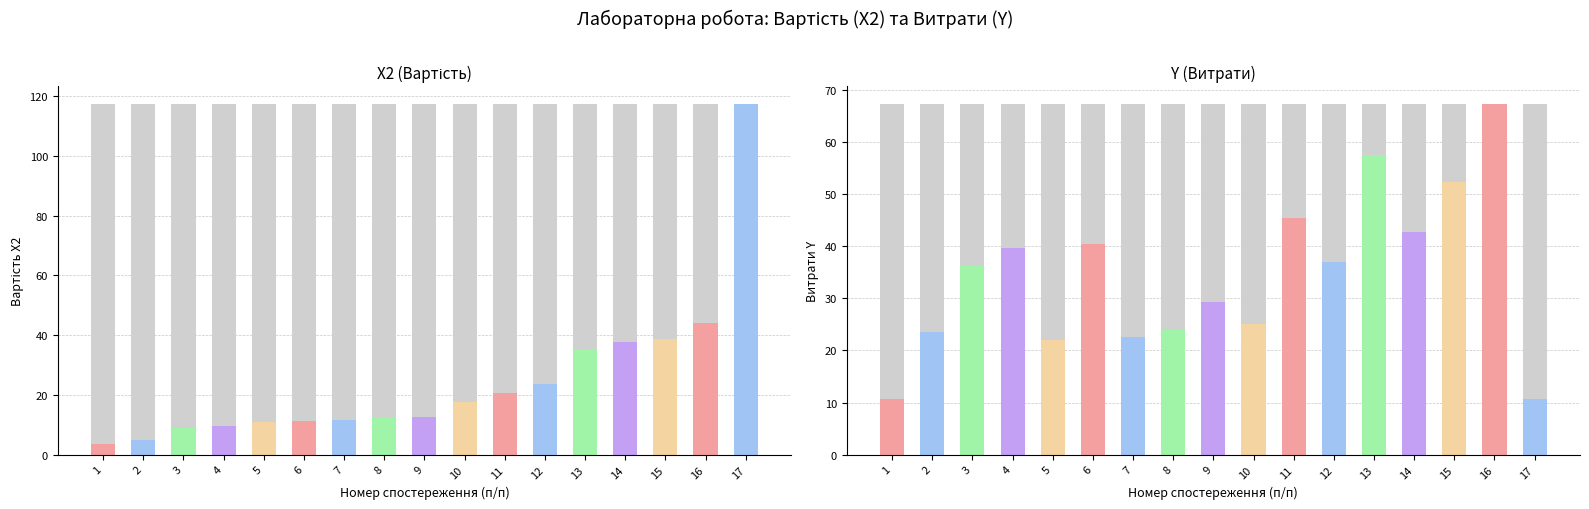

Read the Y (Витрати) value at 5.

22.0